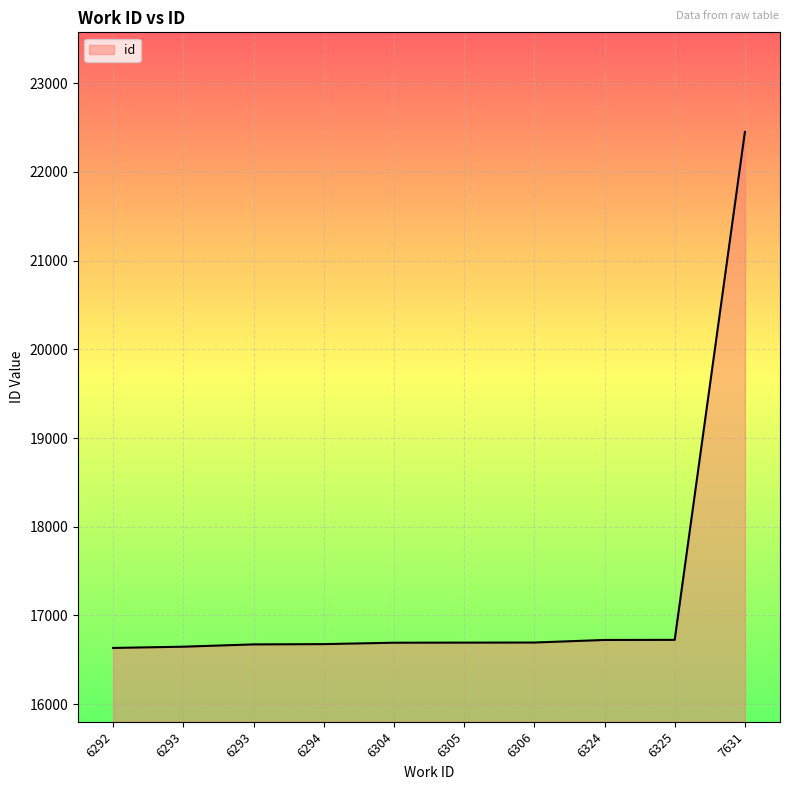

Does the chart display data point markers on the line(s)?

No